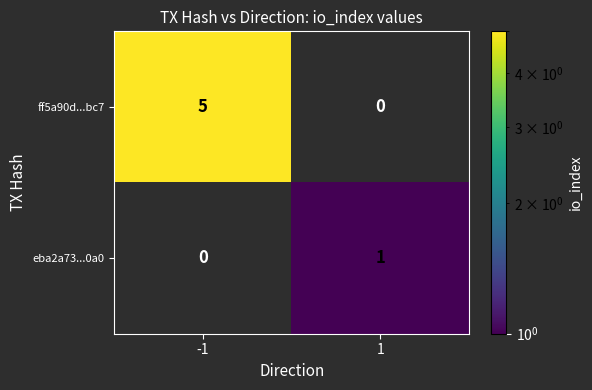

How many series are shown in this chart?

2